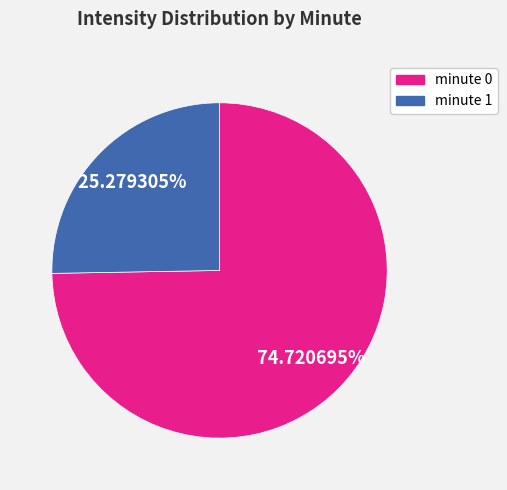

Rank the categories by value from lowest to highest.

minute 1, minute 0